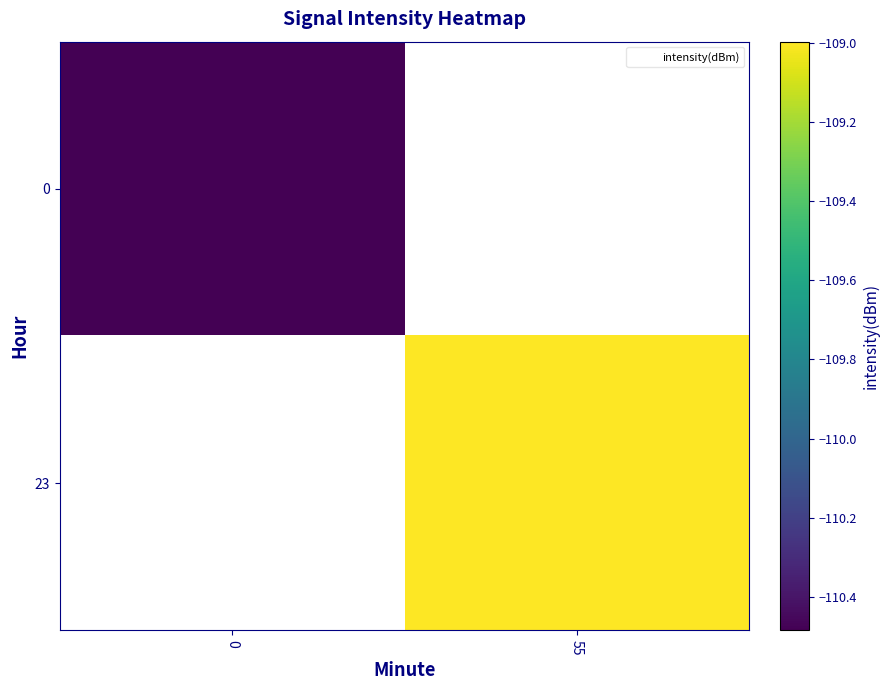

The 23 series shows -188.2 at 55. True or false?

False